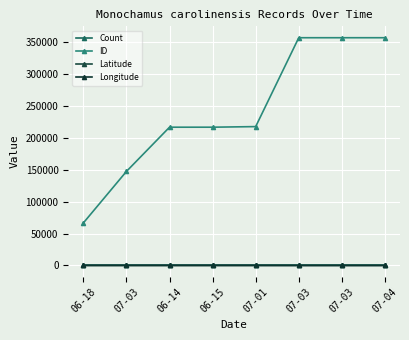

Which series has the largest total across all categories?

ID